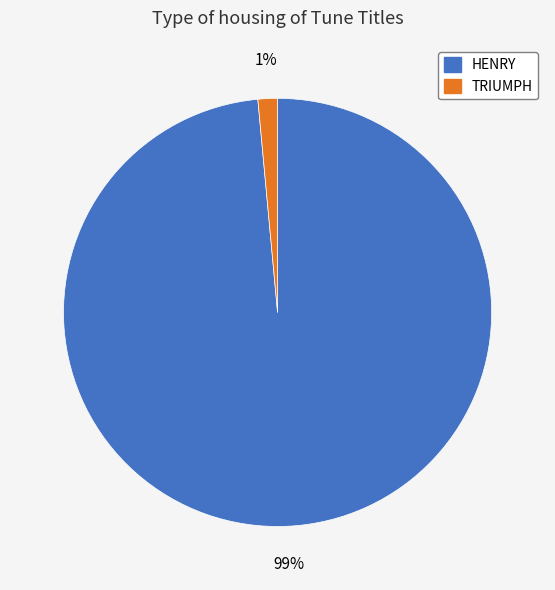

True or false: TRIUMPH accounts for 1% of the total.

True